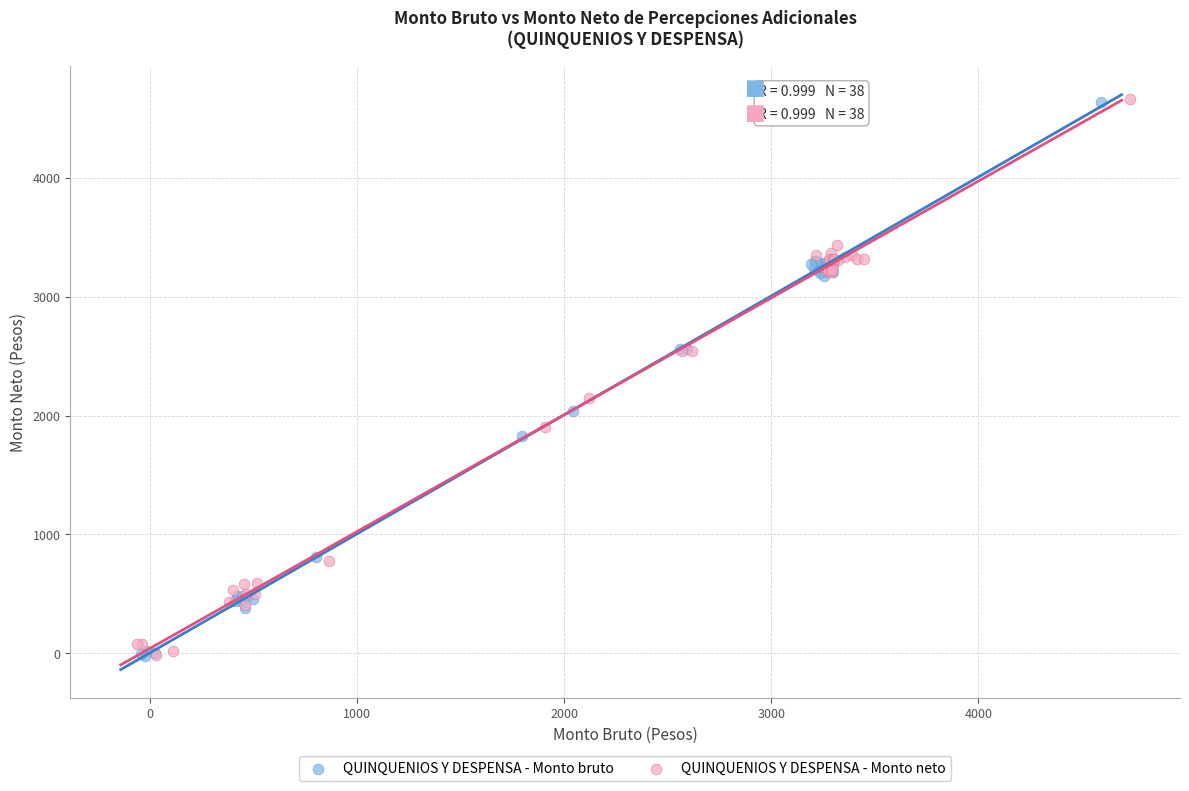

What are all the series names shown in the legend?

QUINQUENIOS Y DESPENSA - Monto bruto, QUINQUENIOS Y DESPENSA - Monto neto